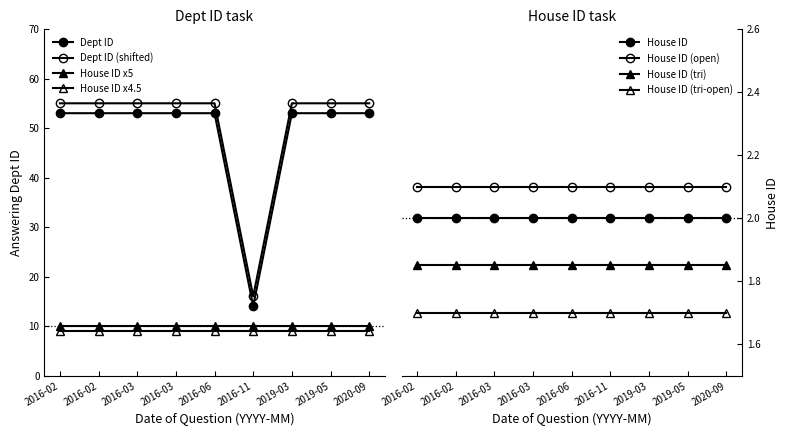

Between 2016-06-08 and 2019-05-14, which series saw the biggest shift?

answering dept id